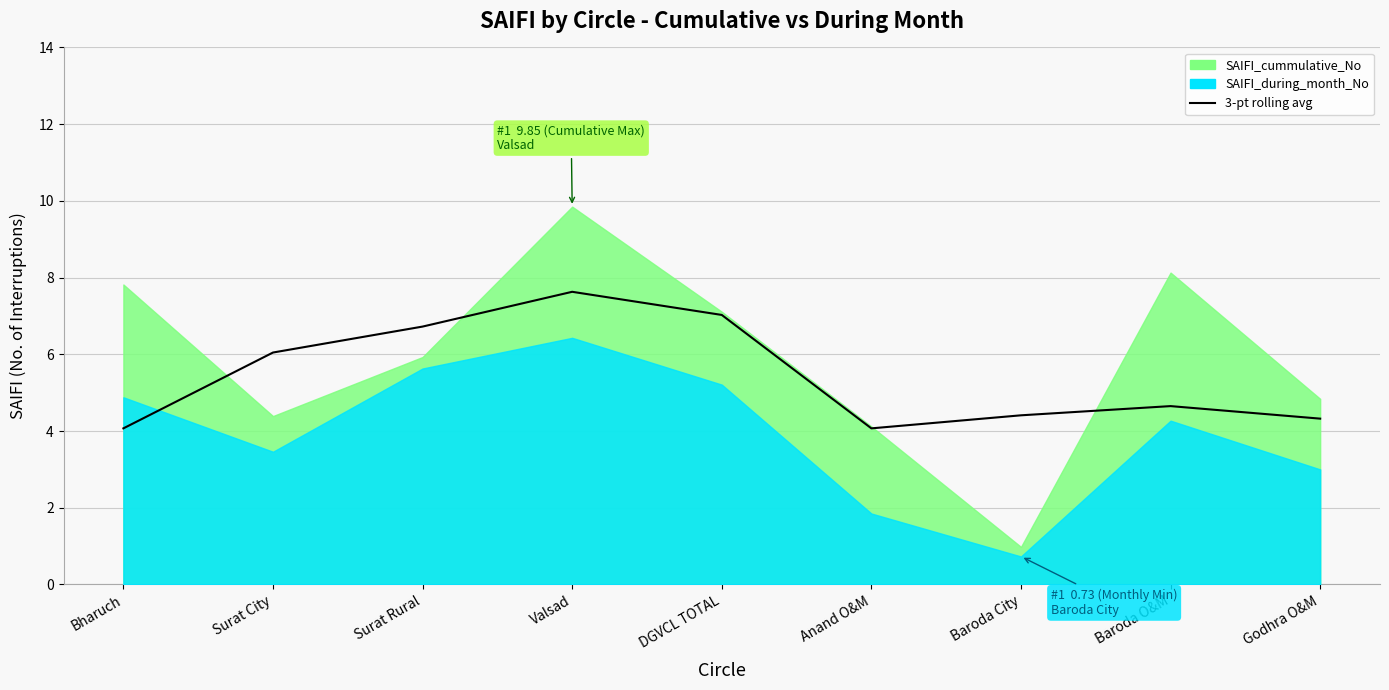

Between Surat City and Baroda O&M, which is larger?

Surat City